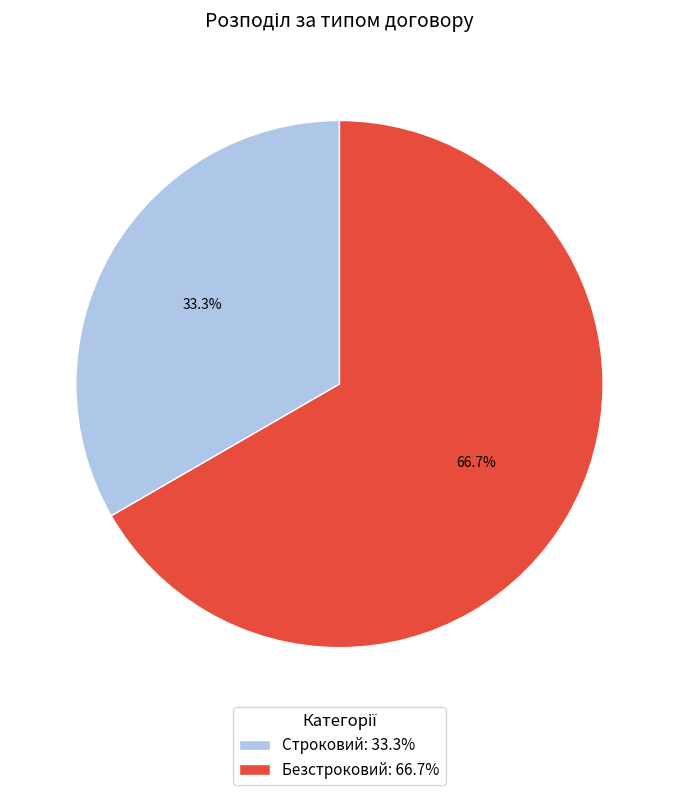

Which category has the biggest portion of the pie?

Безстроковий